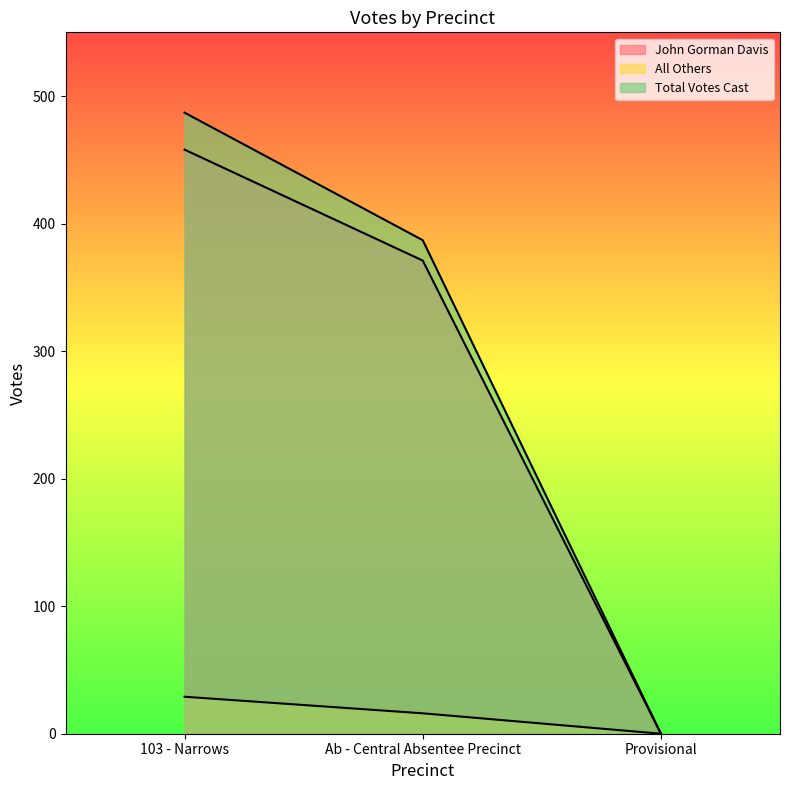

What are all the series names shown in the legend?

John Gorman Davis, All Others, Total Votes Cast